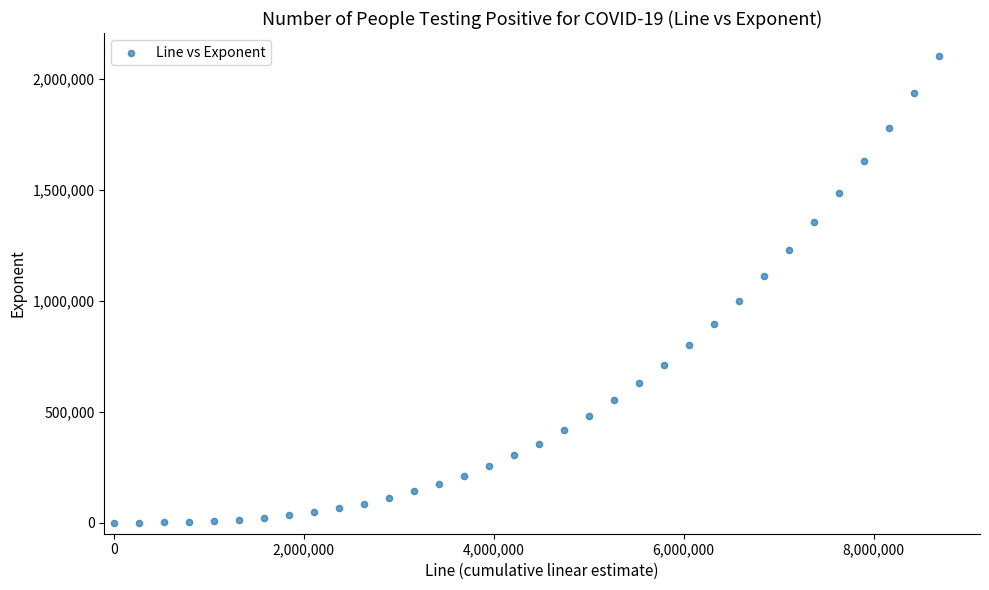

What is the range of Y values (max minus min)?

2102142.0